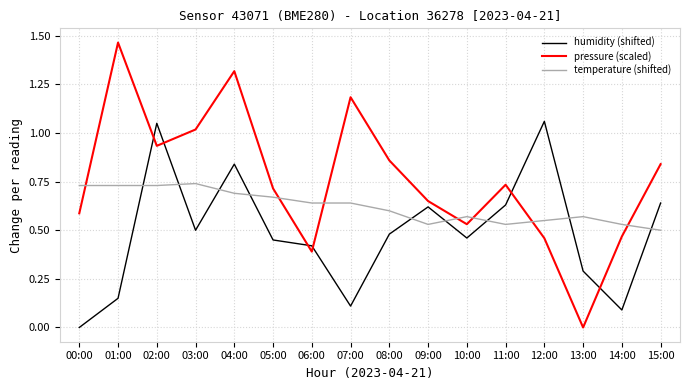

Between 04:00 and 12:00, which series saw the biggest shift?

pressure (scaled)